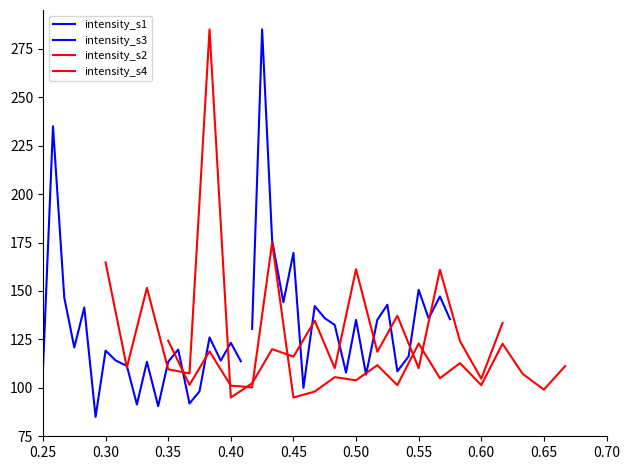

What position from the left is 0.25?

1